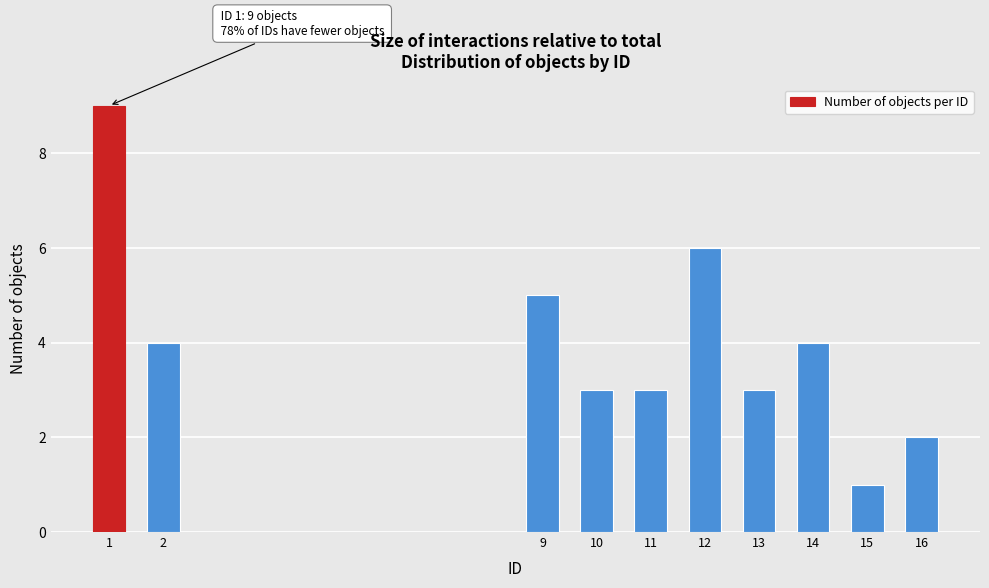

Reading left to right, extract all data points from this chart.

9	4	5	3	3	6	3	4	1	2